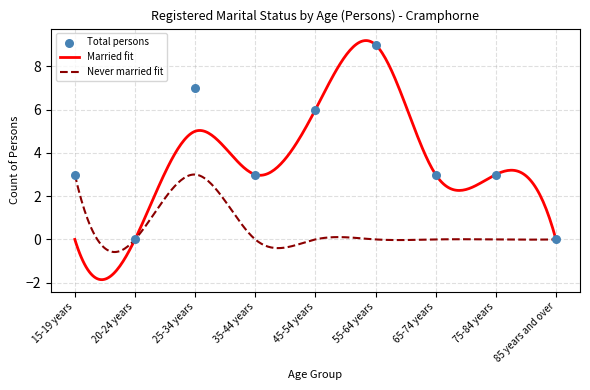

At which category is the sum across all series the highest?

55-64 years